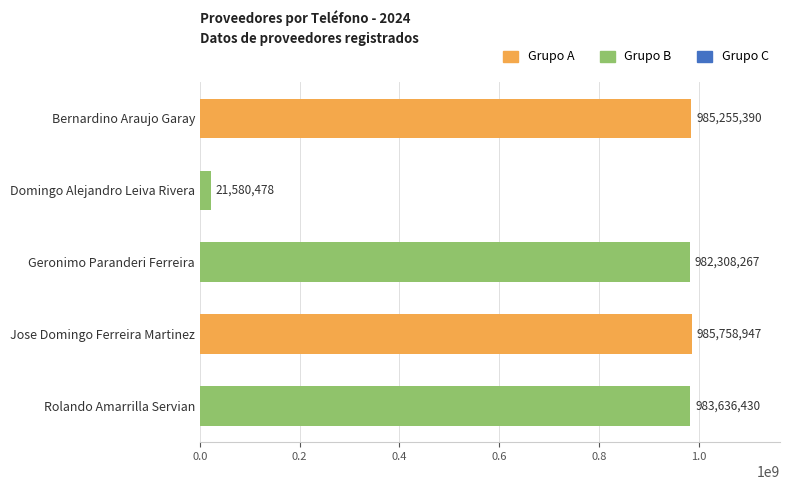

Where is the data nearest to the value 503669712?

Geronimo Paranderi Ferreira